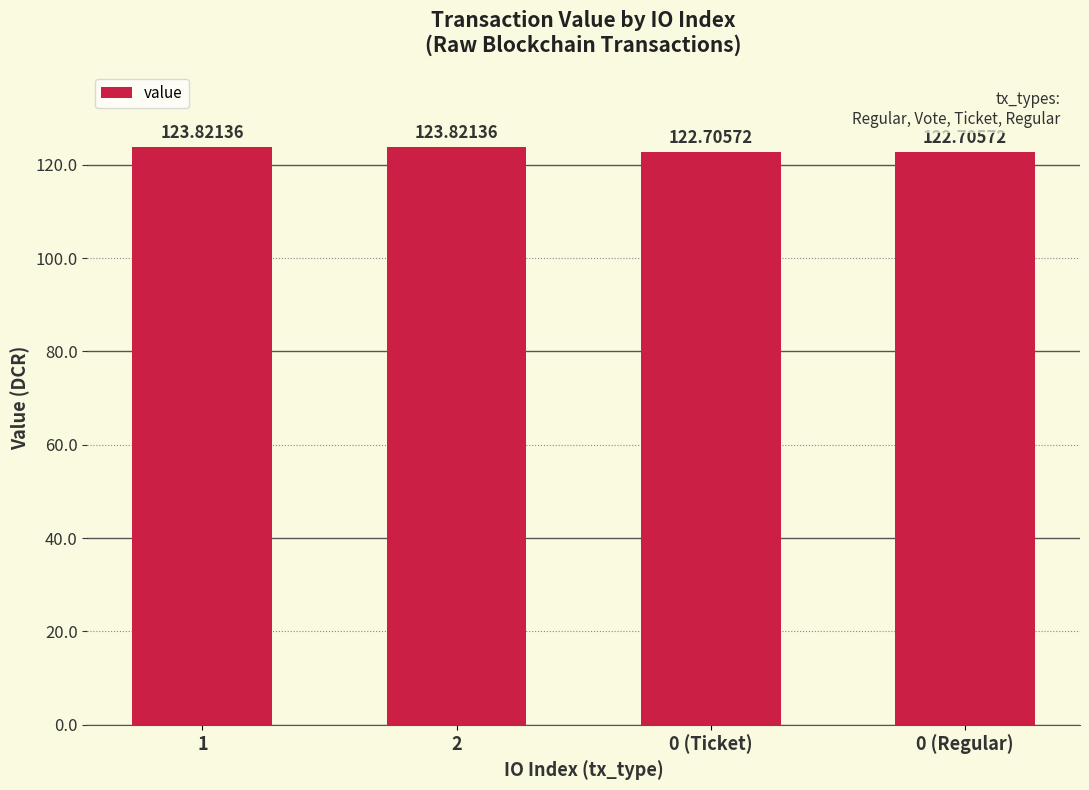

Is it true that the value at 2 is 196.6?

False